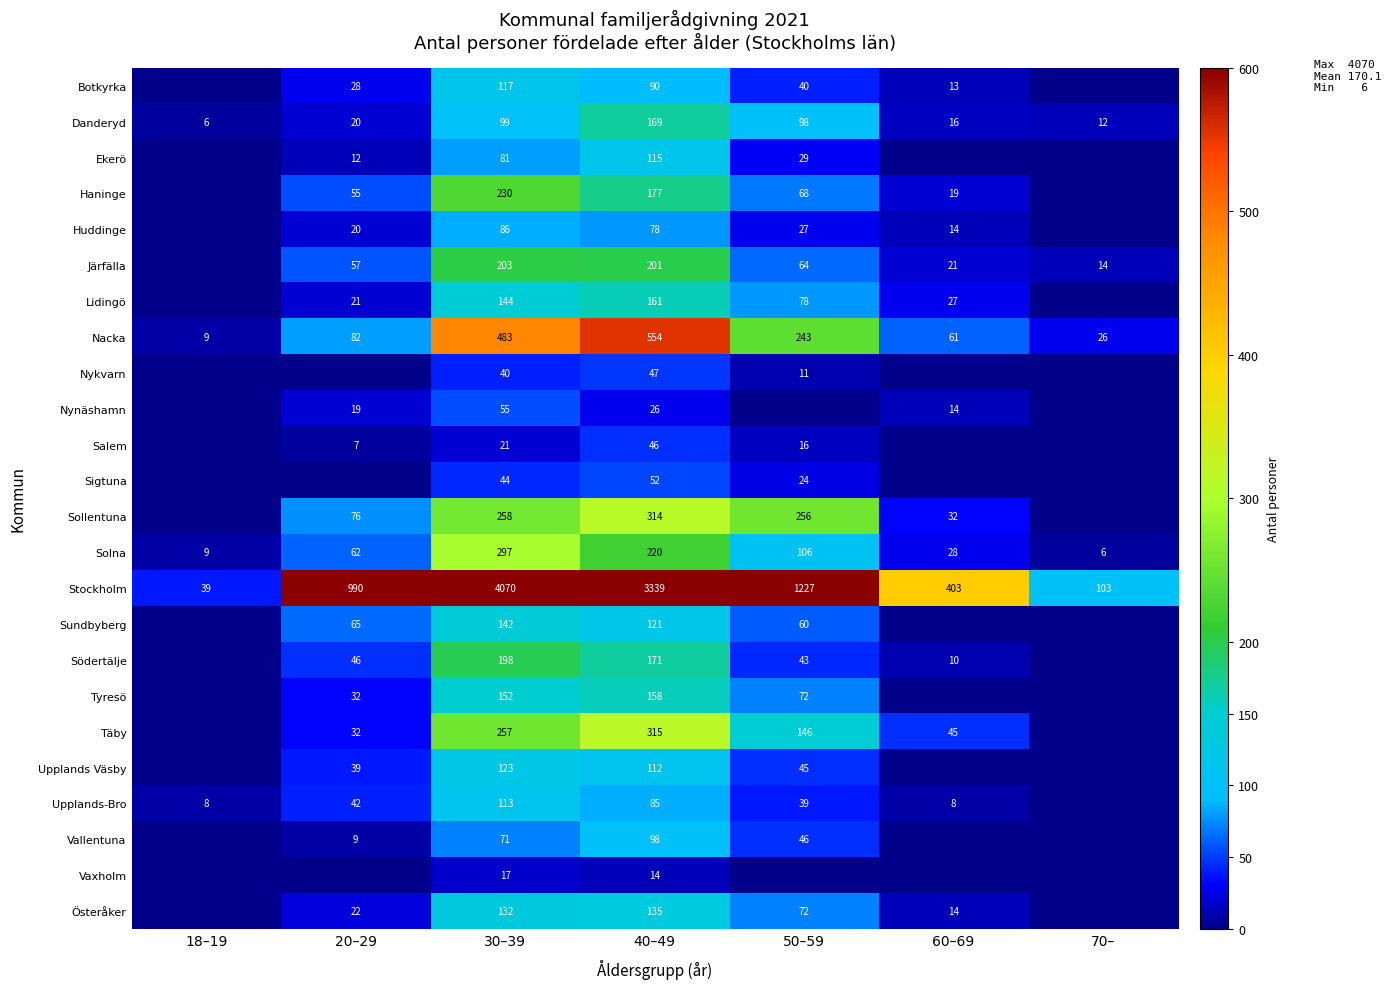

At which category is the sum across all series the highest?

30–39